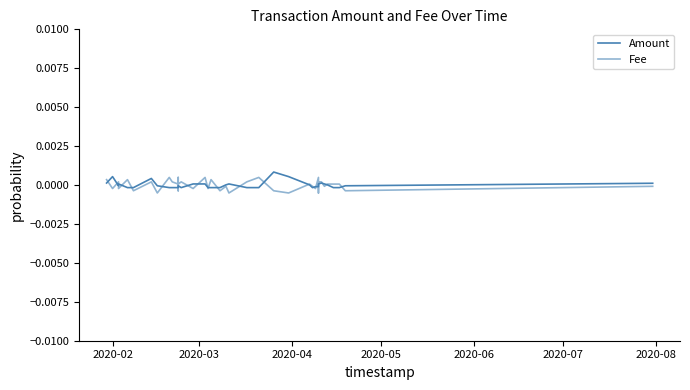

Is it true that Amount equals 0.0 at 26?

False